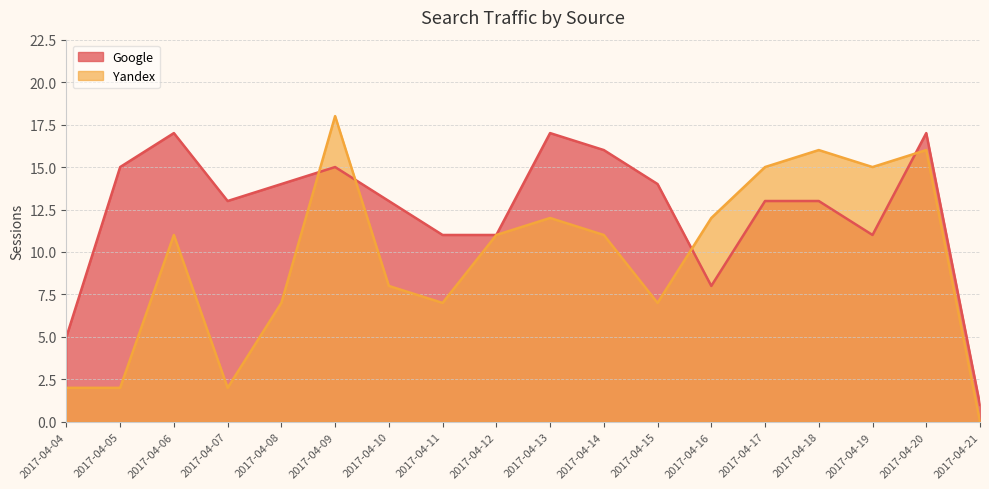

Between which two adjacent categories do Yandex and Google first intersect?

2017-04-08 and 2017-04-09